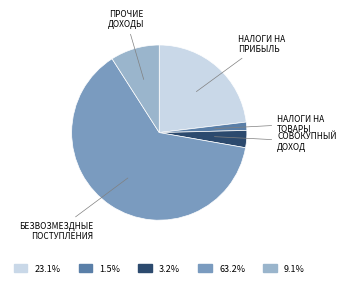

Count the number of slices in the pie.

5